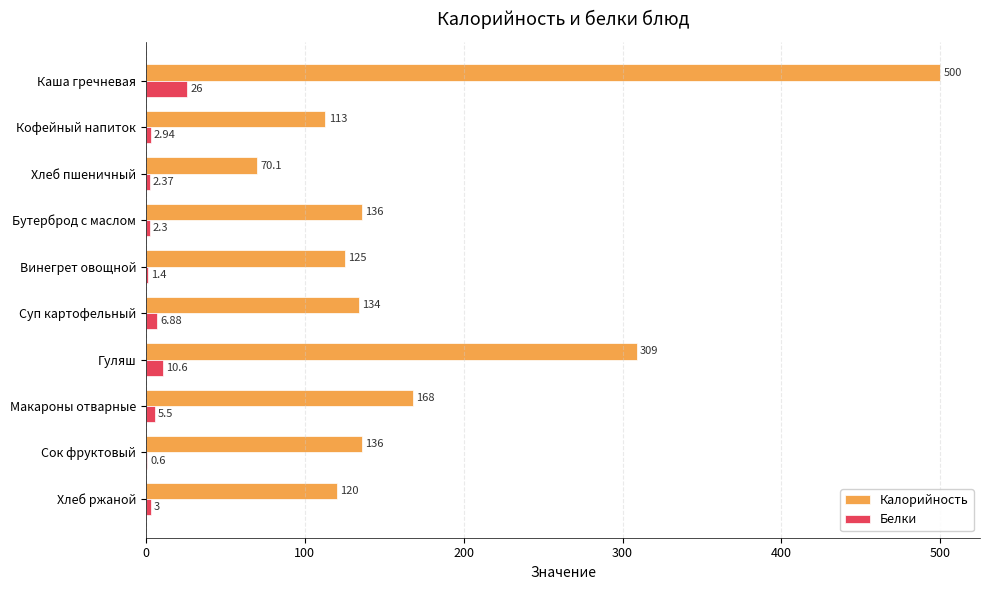

Count the number of data series in this chart.

2